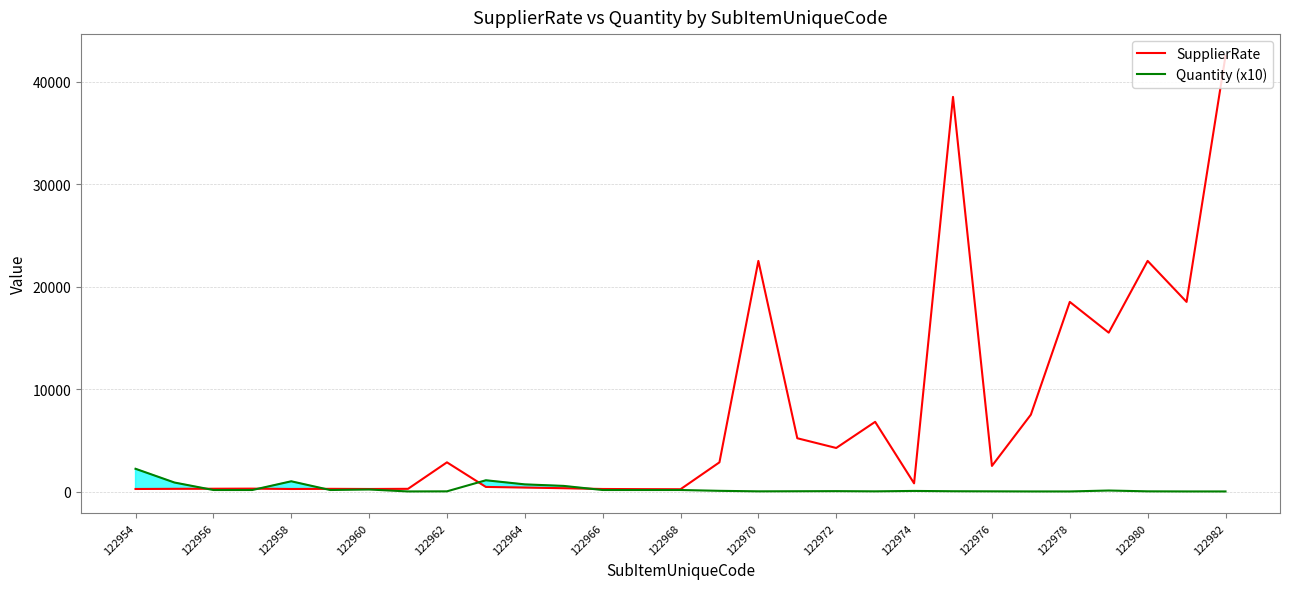

What are all the series names shown in the legend?

SupplierRate, Quantity (x10)